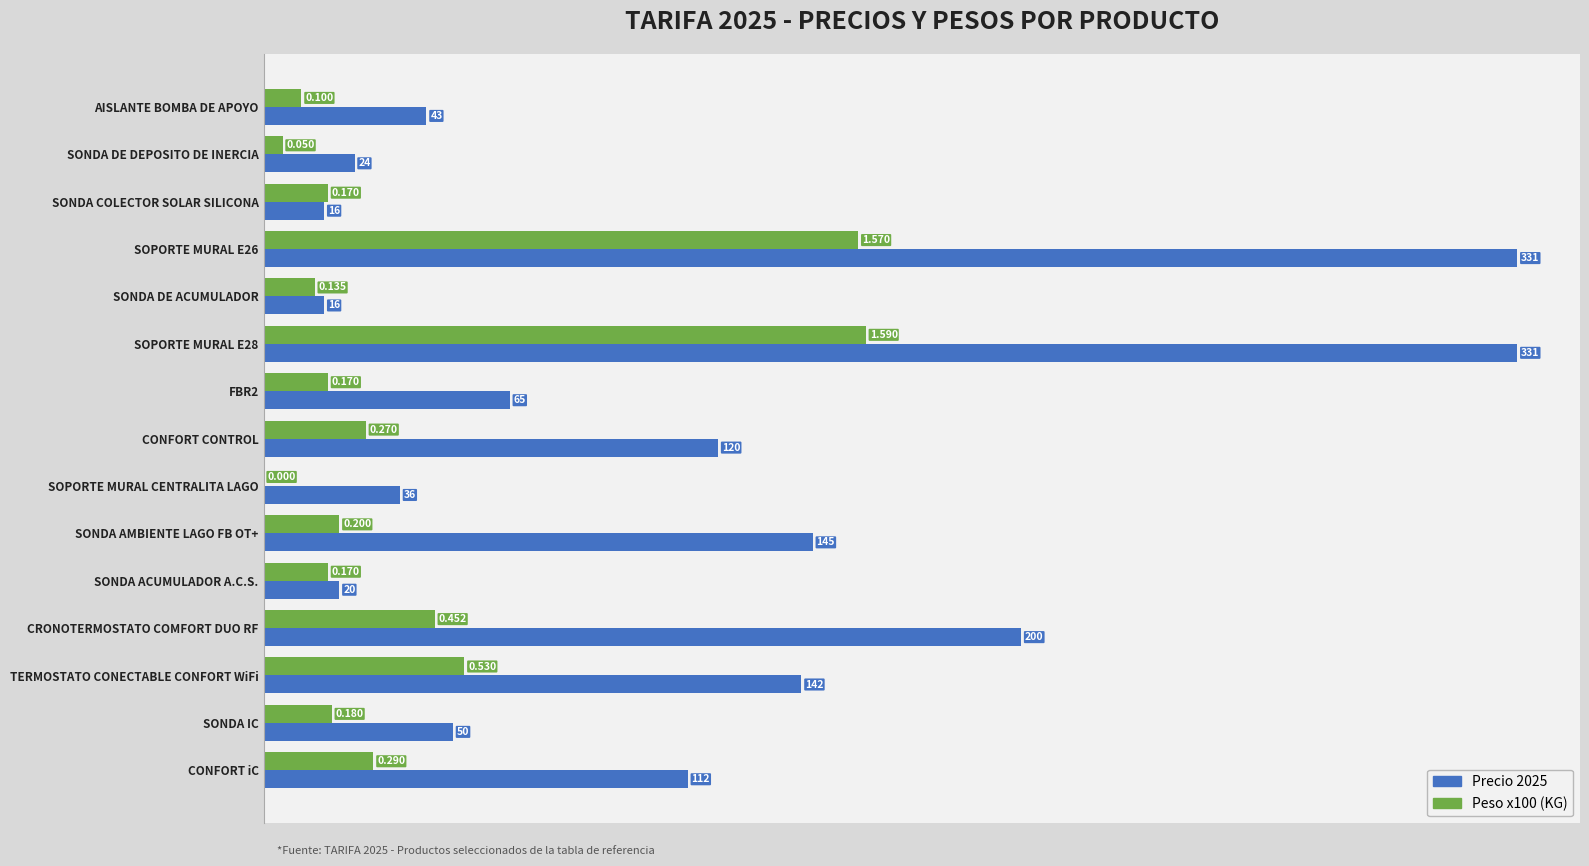

Is the value of Precio 2025 at SOPORTE MURAL E28 greater than the value of Peso x100 (KG) at SOPORTE MURAL CENTRALITA LAGO?

Yes